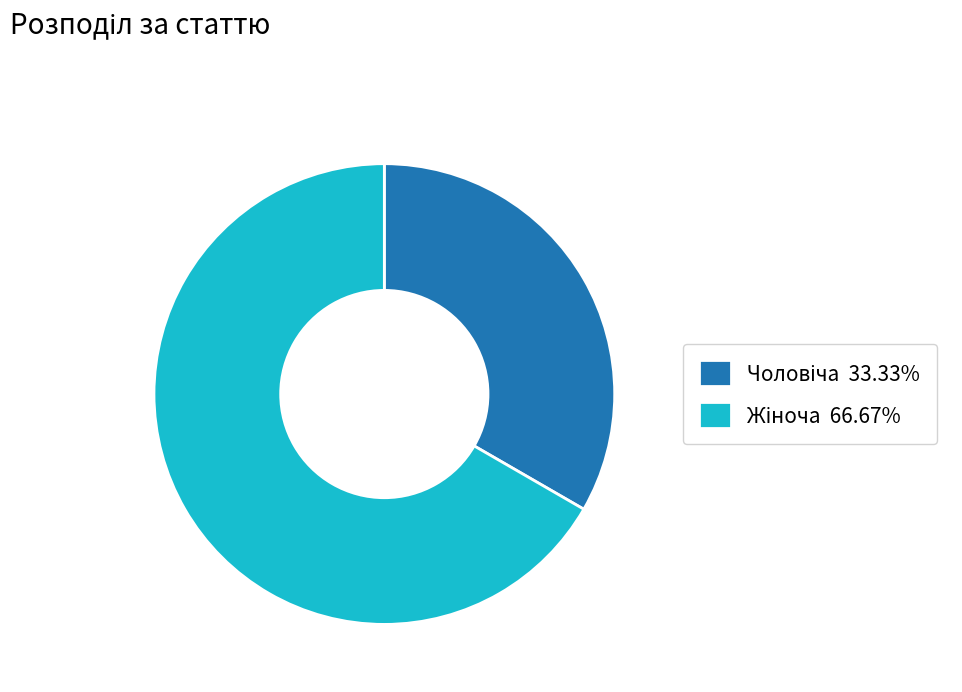

How many segments does this pie chart have?

2